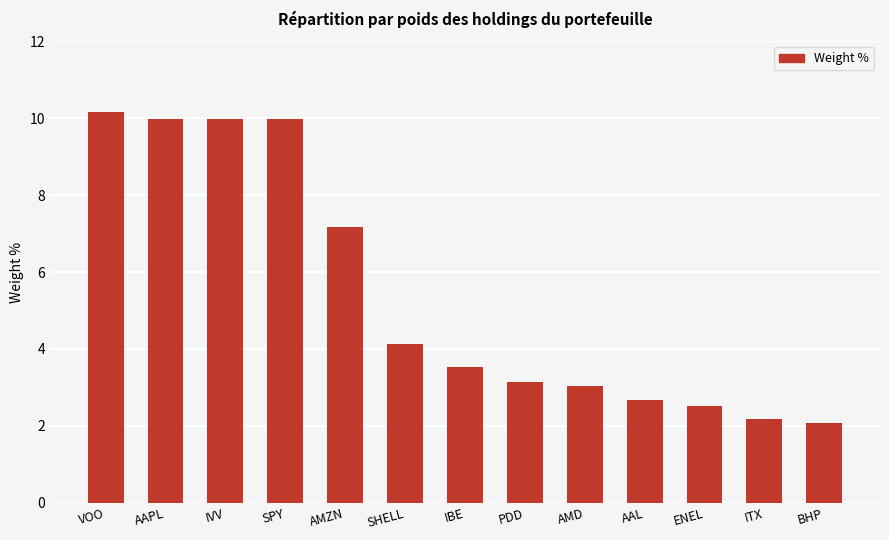

Which has a higher value, AMZN or SHELL?

AMZN